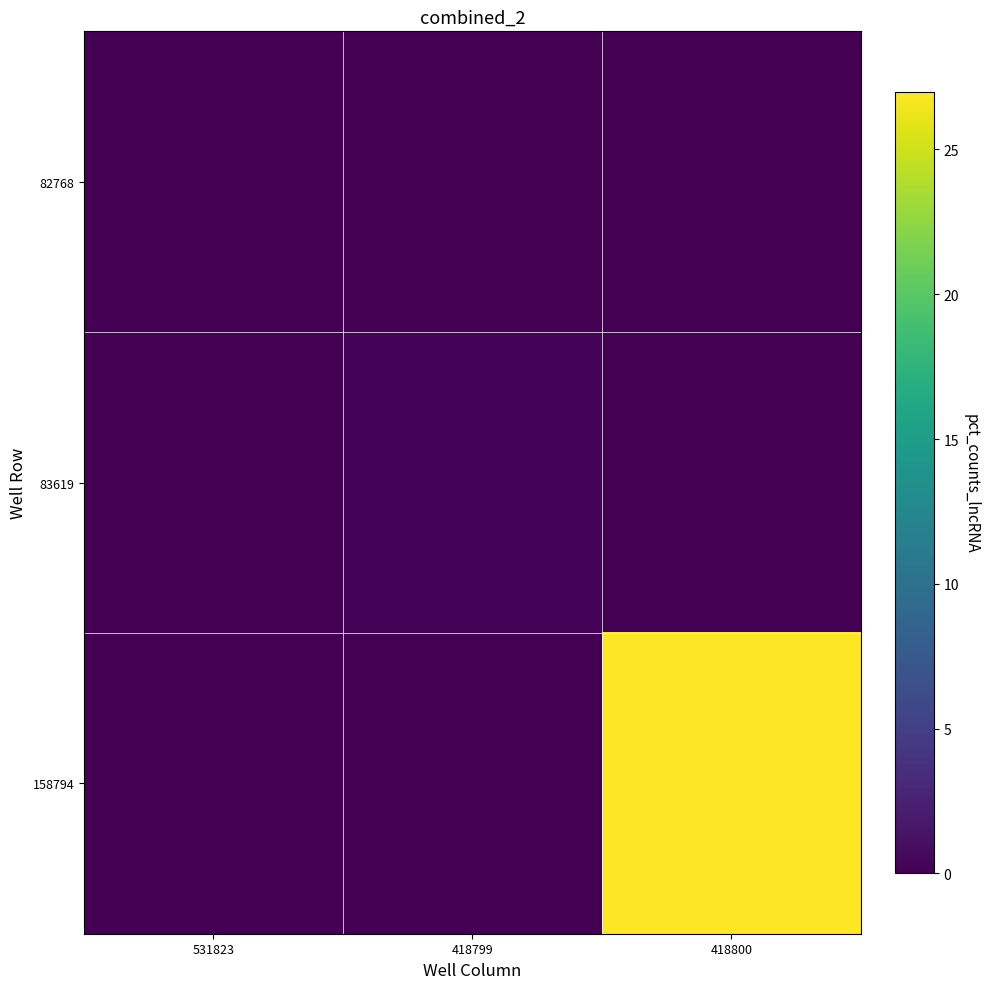

Between 531823 and 418799, which series saw the biggest shift?

83619